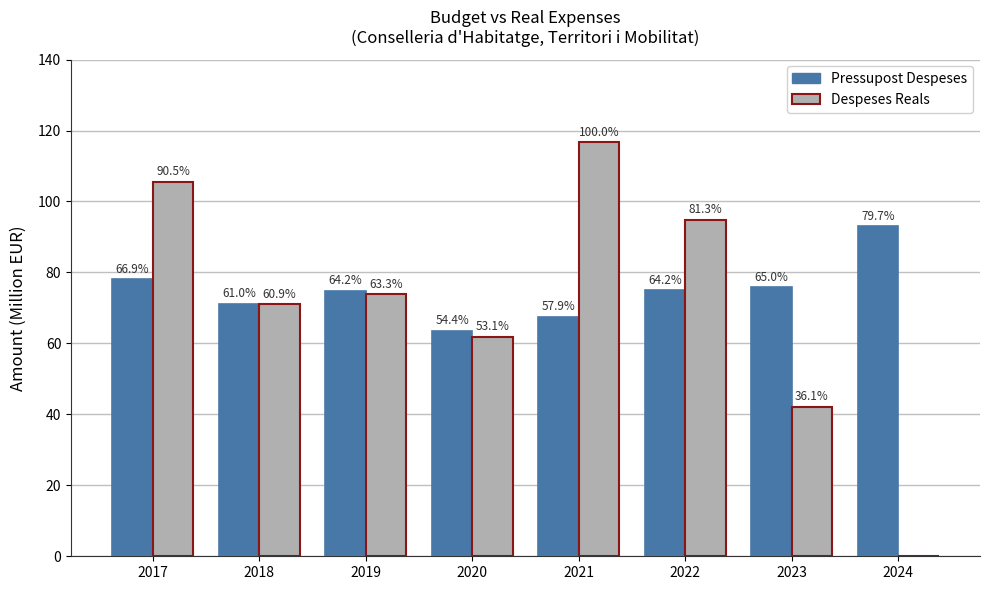

What are all the series names shown in the legend?

Pressupost Despeses, Despeses Reals